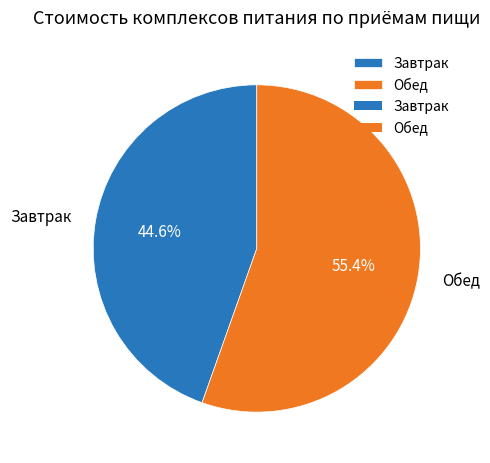

What percentage is the Обед slice, to the nearest percent?

55%